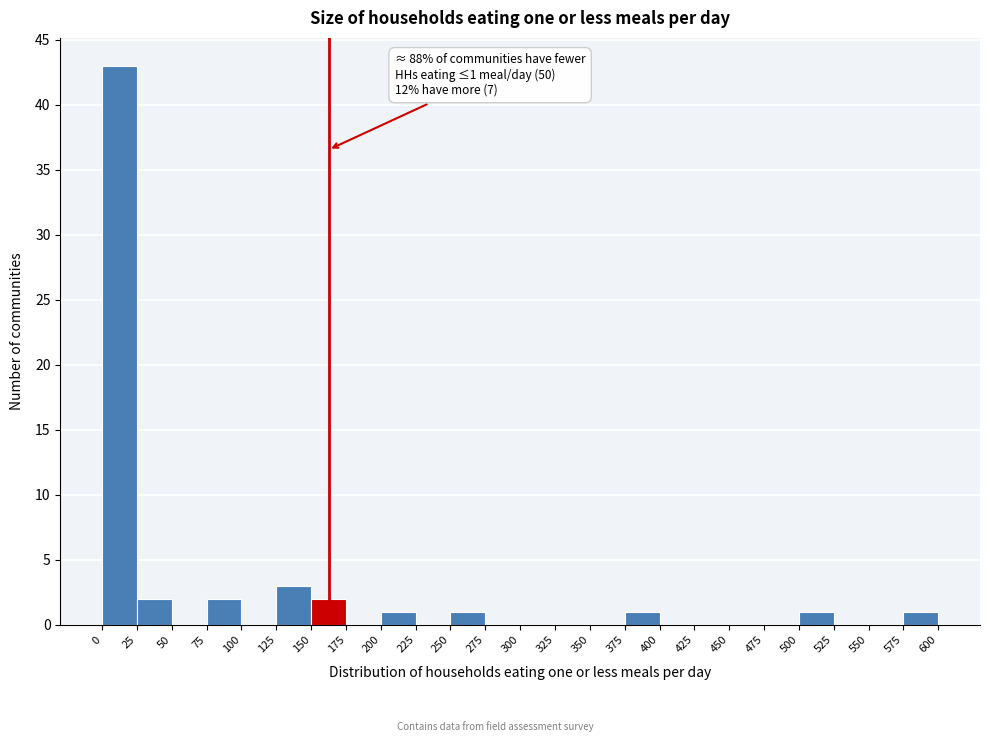

Which range on the x-axis has the tallest bar?

0 to 25